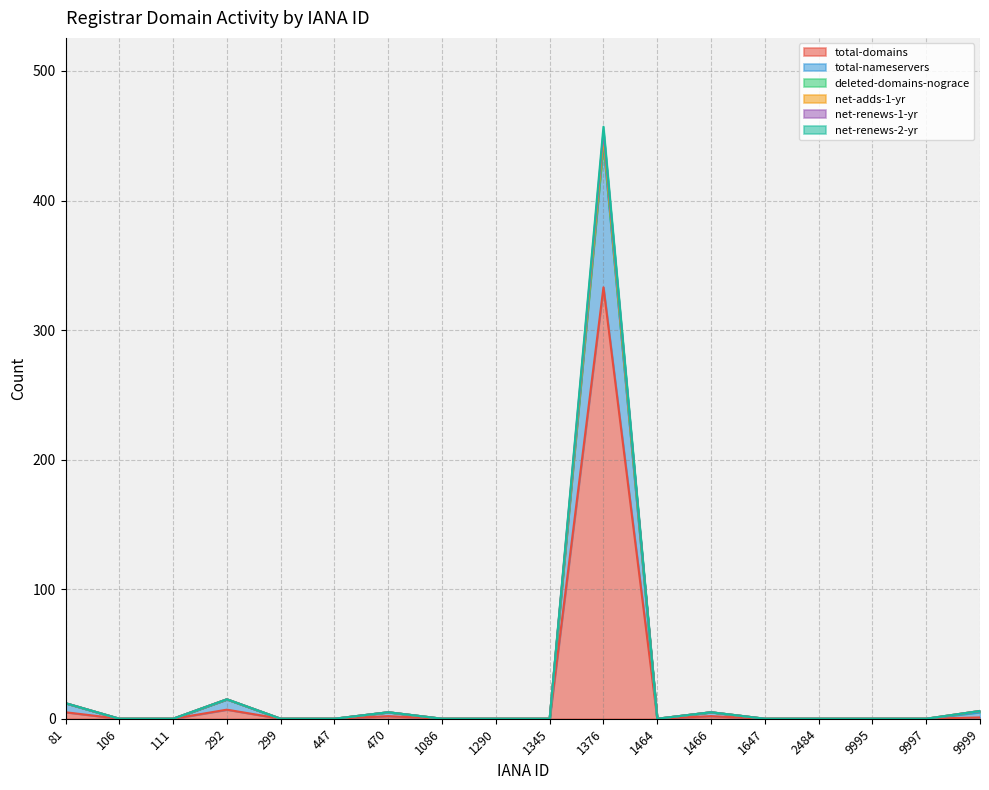

Does the chart display data point markers on the line(s)?

No